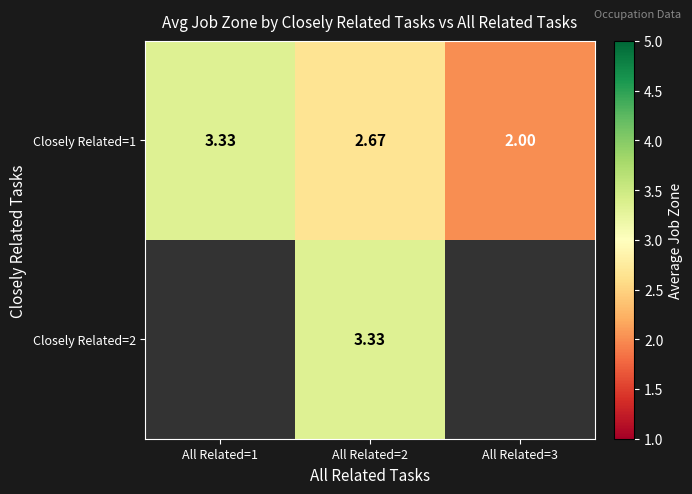

Between All Related=3 and All Related=1, which is larger?

All Related=1